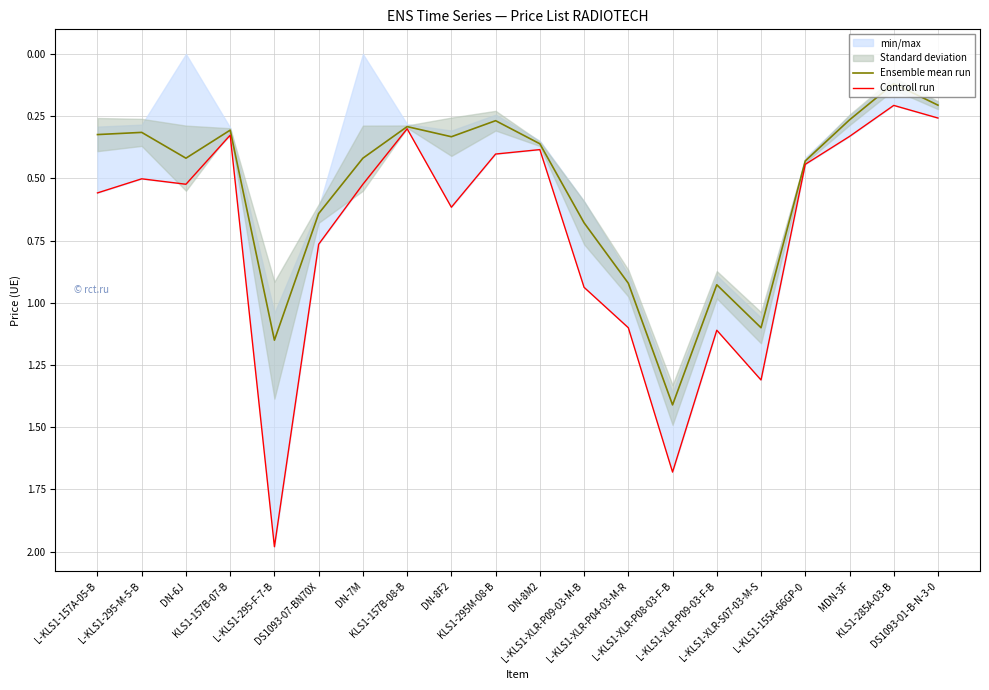

True or false: Ensemble mean run and Controll run intersect in this chart.

False